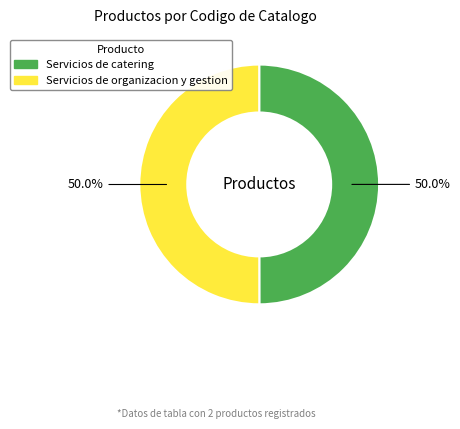

True or false: Servicios de organizacion y gestion accounts for 50% of the total.

True